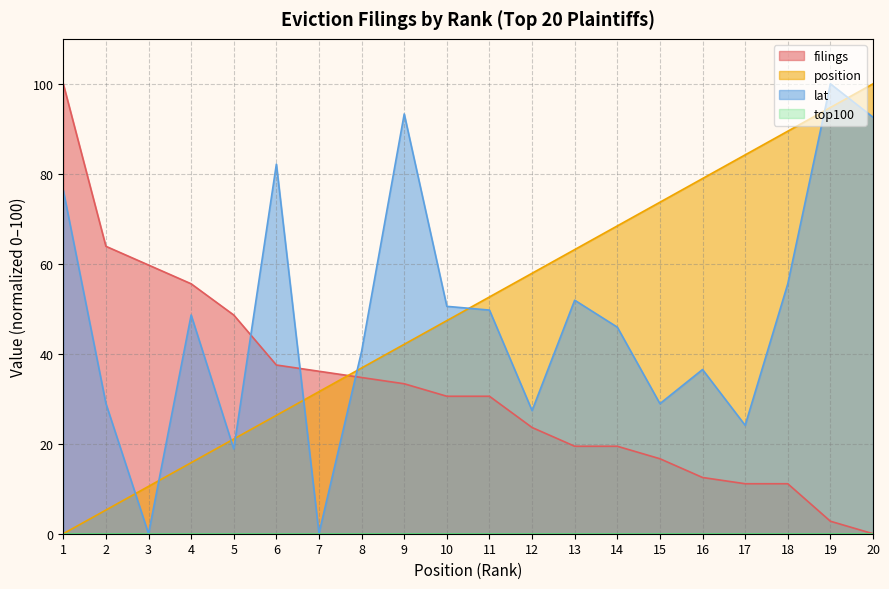

Rank the series by their maximum value, from lowest to highest.

filings, position, lat